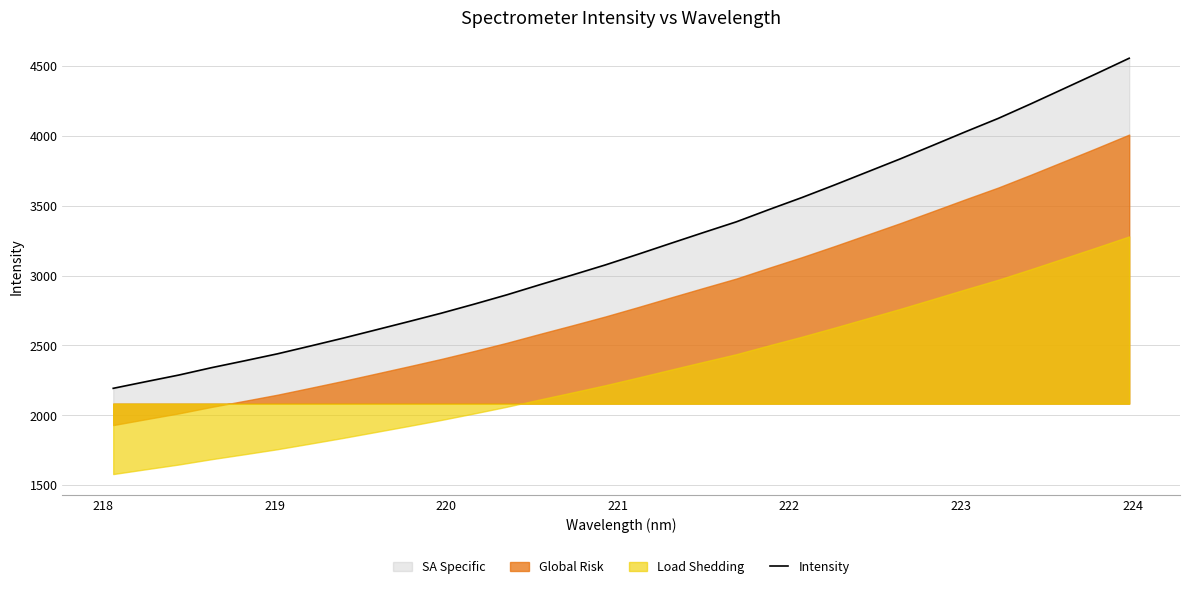

What is the difference between the maximum and minimum values?

2363.5